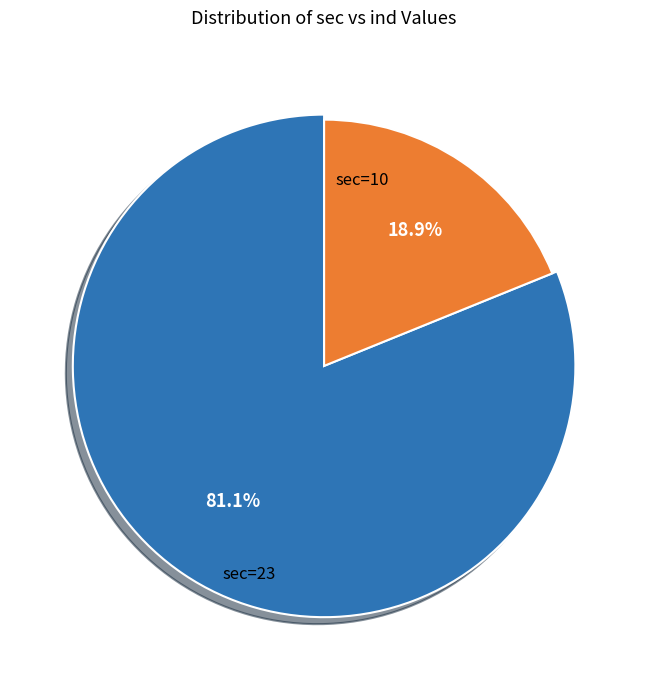

The 23 slice represents 79% of the pie. True or false?

False